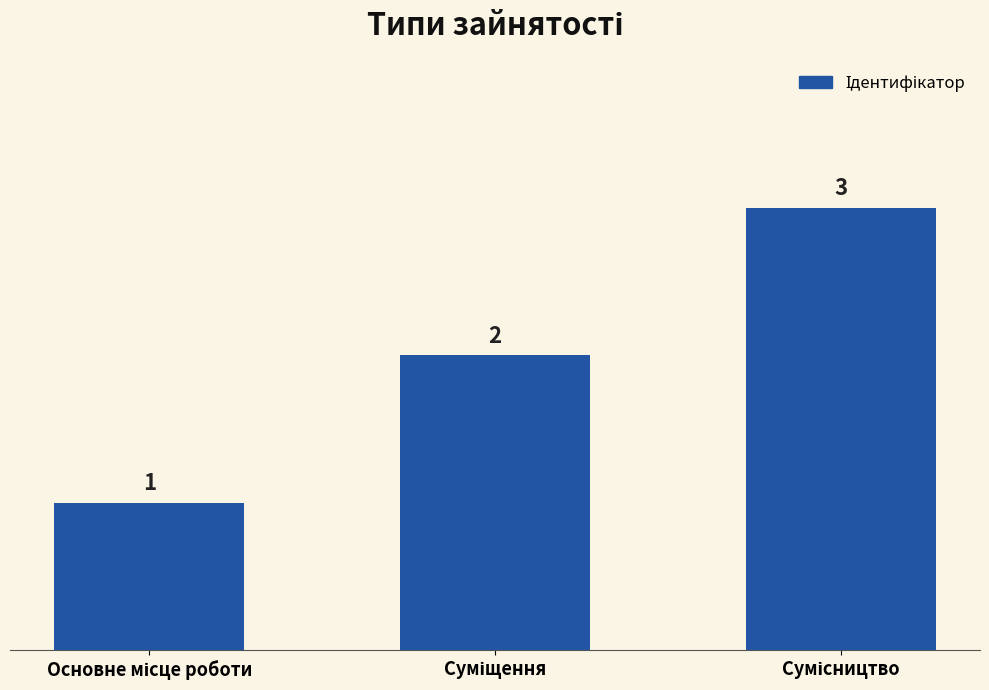

What is the value of the 3rd bar from the left?

3